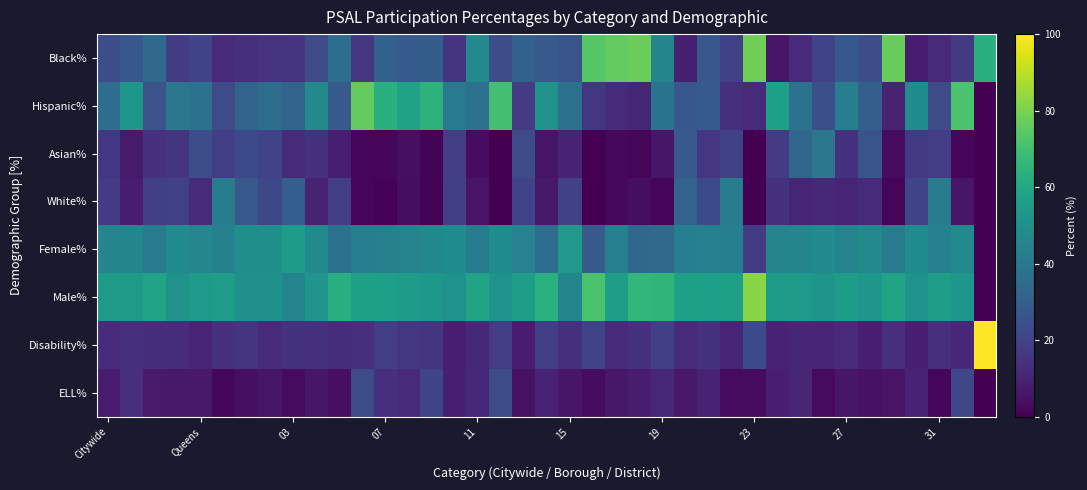

What is the maximum value shown in the chart?

100.0